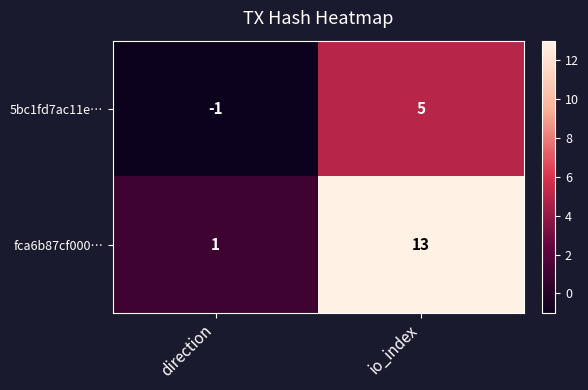

Between direction and io_index, which series saw the biggest shift?

fca6b87cf000…